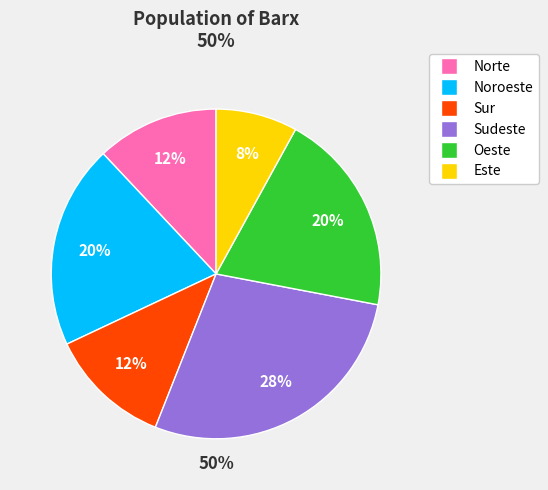

What percentage is NOT represented by Noroeste?

80.0%